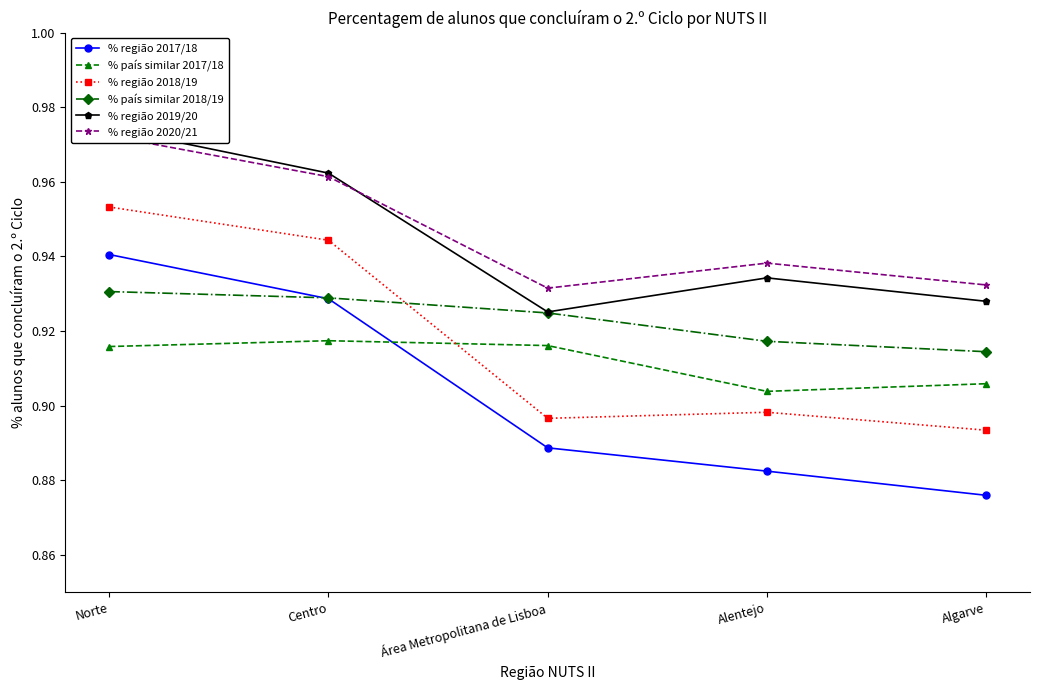

Reading left to right, extract all data points from this chart.

% região 2017/18: 0.9	0.9	0.9	0.9	0.9
% país similar 2017/18: 0.9	0.9	0.9	0.9	0.9
% região 2018/19: 1.0	0.9	0.9	0.9	0.9
% país similar 2018/19: 0.9	0.9	0.9	0.9	0.9
% região 2019/20: 1.0	1.0	0.9	0.9	0.9
% região 2020/21: 1.0	1.0	0.9	0.9	0.9